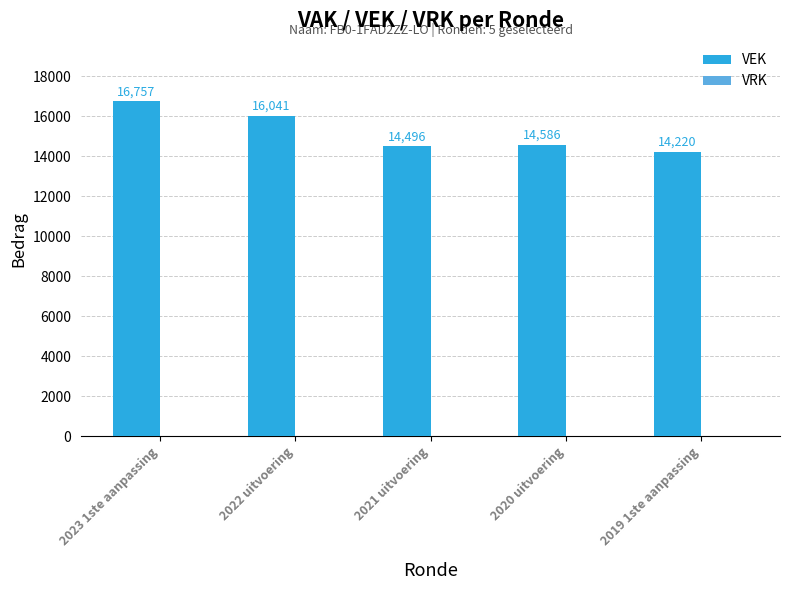

Reading right to left, transcribe all the data shown in this chart.

14220	14586	14496	16041	16757